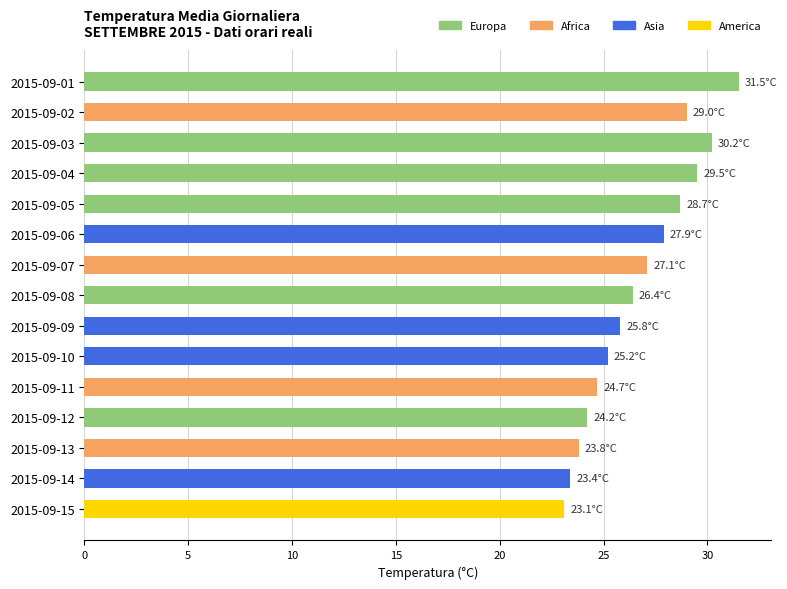

Count the number of values greater than 26.

8